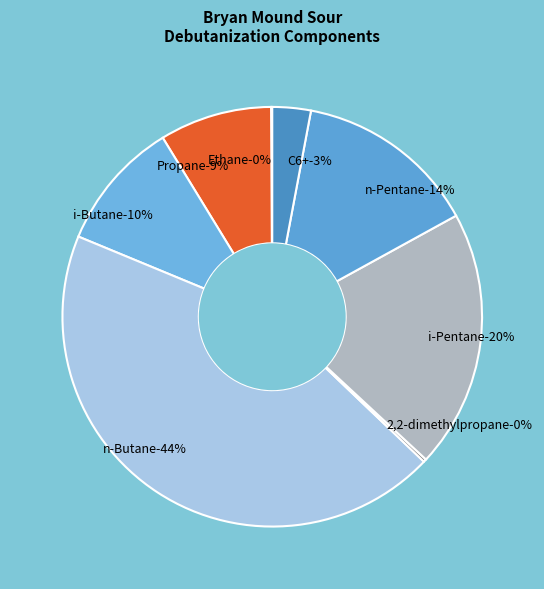

Which category has the smallest portion of the pie?

Ethane